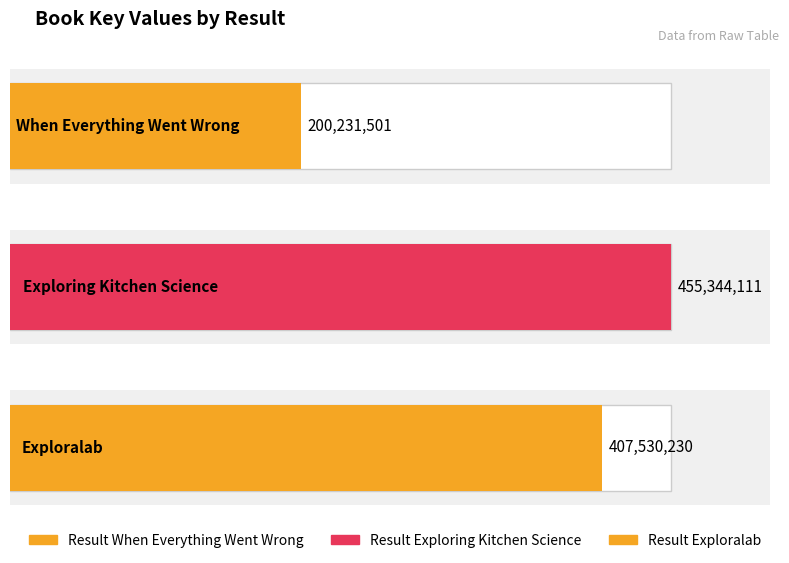

List the labels in order of value, smallest first.

1, 3, 2